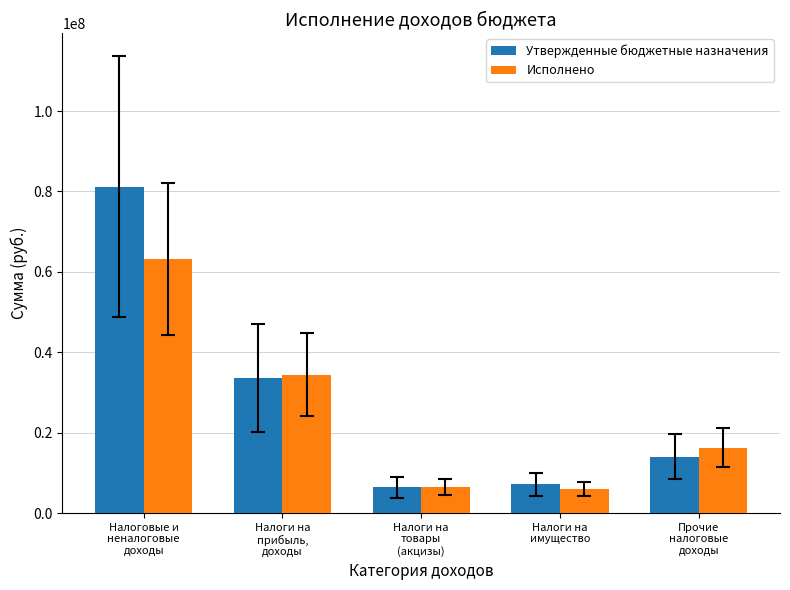

The Утвержденные бюджетные назначения series shows 7200000.0 at Налоги на
имущество. True or false?

True